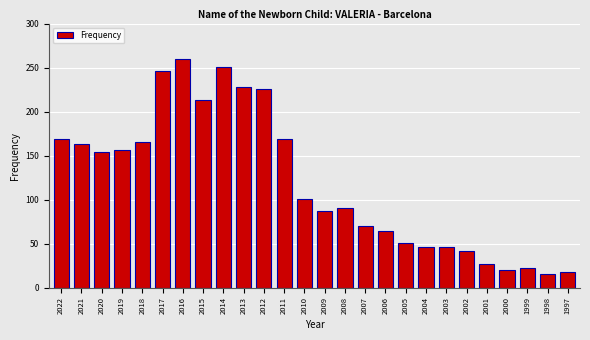

Reading left to right, list all the values displayed in this chart.

2022=169	2021=163	2020=154	2019=156	2018=165	2017=246	2016=260	2015=213	2014=251	2013=228	2012=226	2011=169	2010=101	2009=87	2008=91	2007=70	2006=64	2005=51	2004=46	2003=46	2002=42	2001=27	2000=20	1999=22	1998=16	1997=18